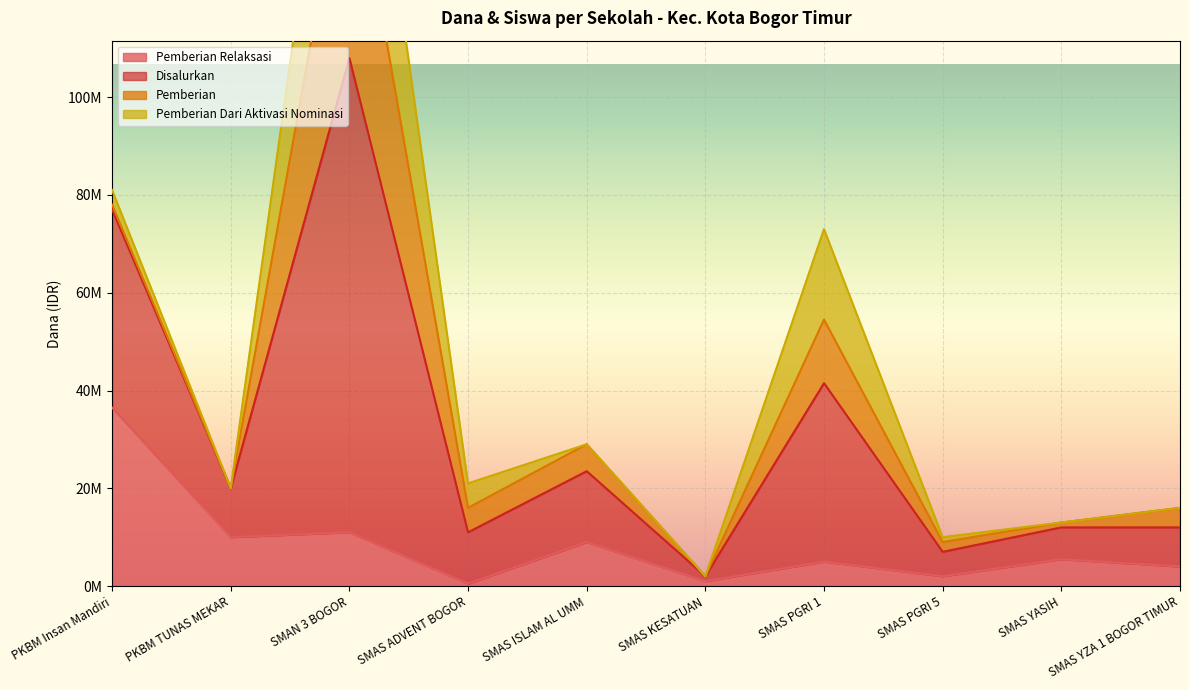

True or false: Disalurkan and Siswa Disalurkan intersect in this chart.

False